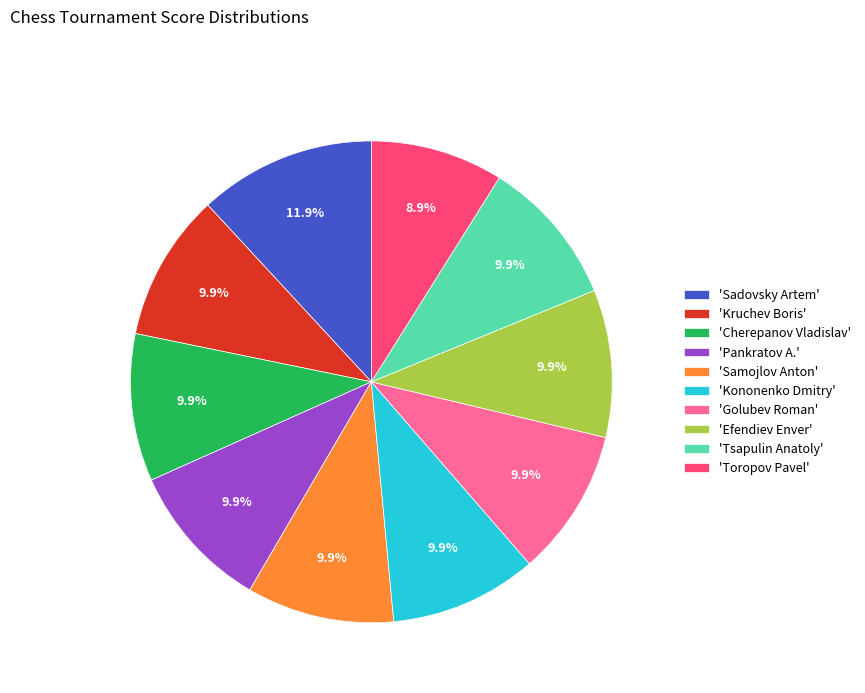

Is 'Tsapulin Anatoly' the majority of the pie?

No